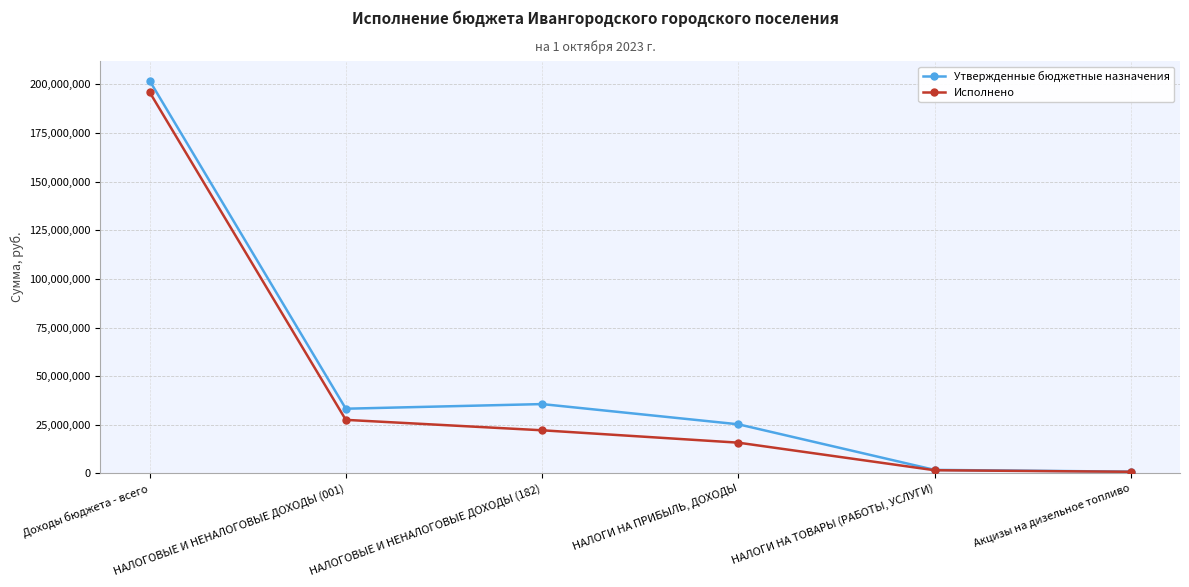

The Утвержденные бюджетные назначения series shows 35874072.9 at НАЛОГИ НА ПРИБЫЛЬ, ДОХОДЫ. True or false?

False